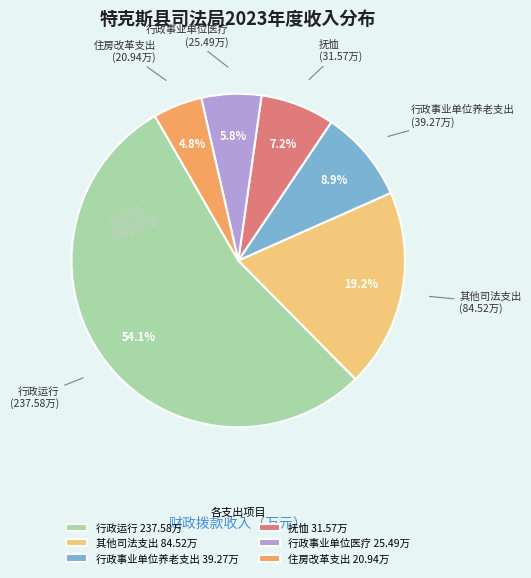

Is the sum of 行政运行 and 抚恤 greater than half?

Yes